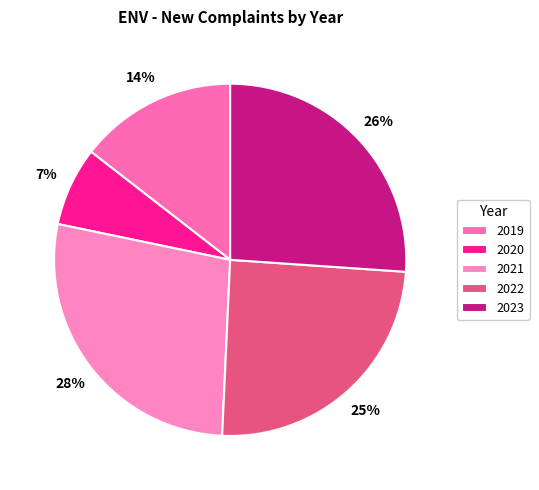

How many segments does this pie chart have?

5